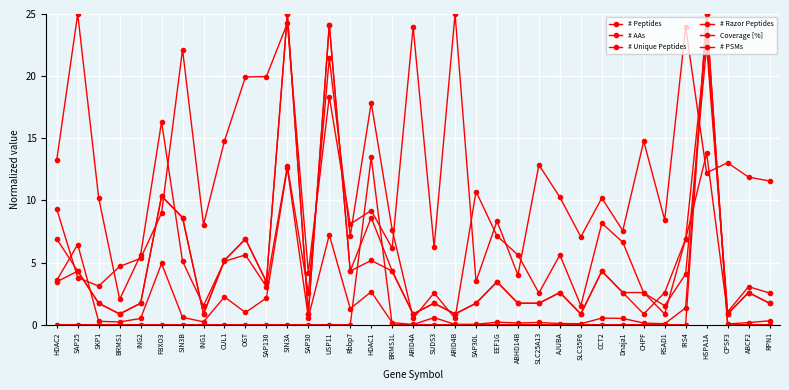

Which series has the largest total across all categories?

# AAs